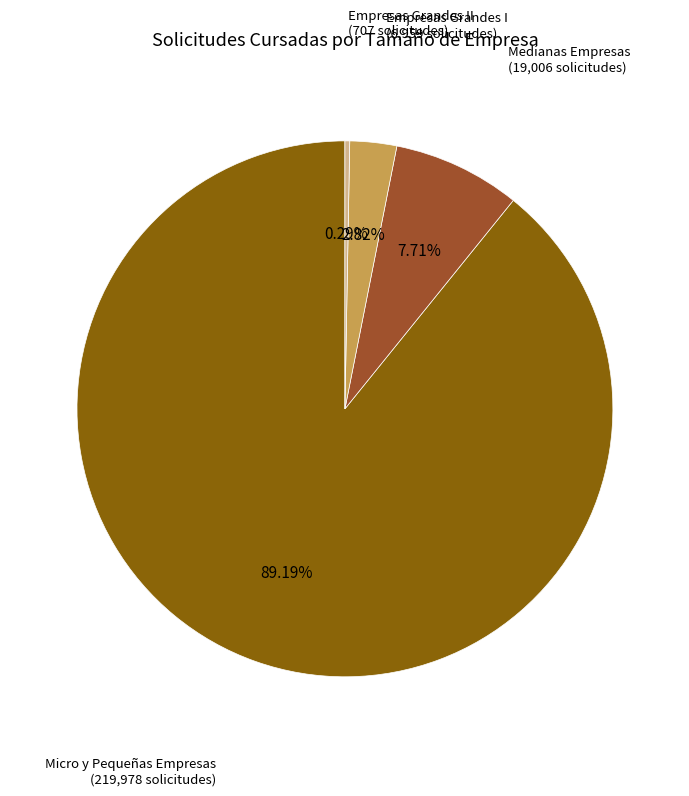

Count the number of slices in the pie.

4